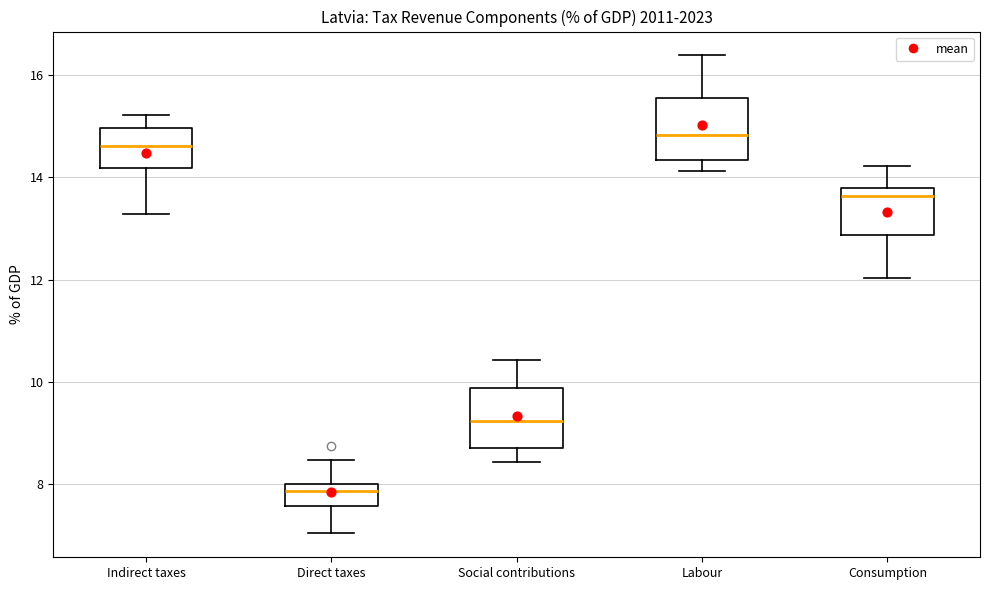

Reading left to right, read every box against the y-axis: the position of its median line, the range the box covers, and the ends of its whiskers. The values are not printed on the chart, so give them approximately, as read against the axis.

Indirect taxes: median 14.6, box 14.2 to 15.0, whiskers 13.2 to 15.2
Direct taxes: median 7.8, box 7.6 to 8.0, whiskers 7.0 to 8.4
Social contributions: median 9.2, box 8.6 to 9.8, whiskers 8.4 to 10.4
Labour: median 14.8, box 14.4 to 15.6, whiskers 14.2 to 16.4
Consumption: median 13.6, box 12.8 to 13.8, whiskers 12.0 to 14.2